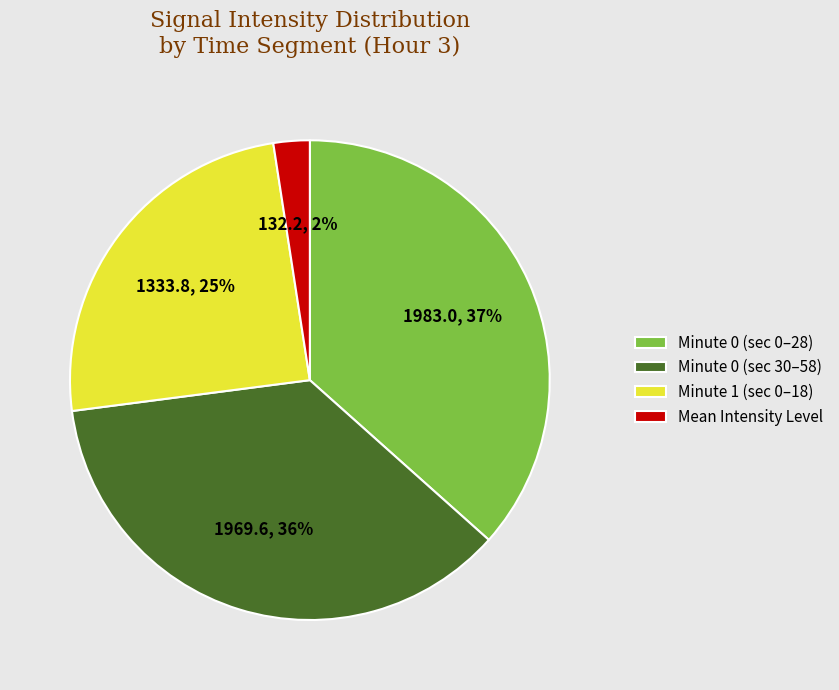

The Minute 1 (sec 0–18) slice represents 25% of the pie. True or false?

True